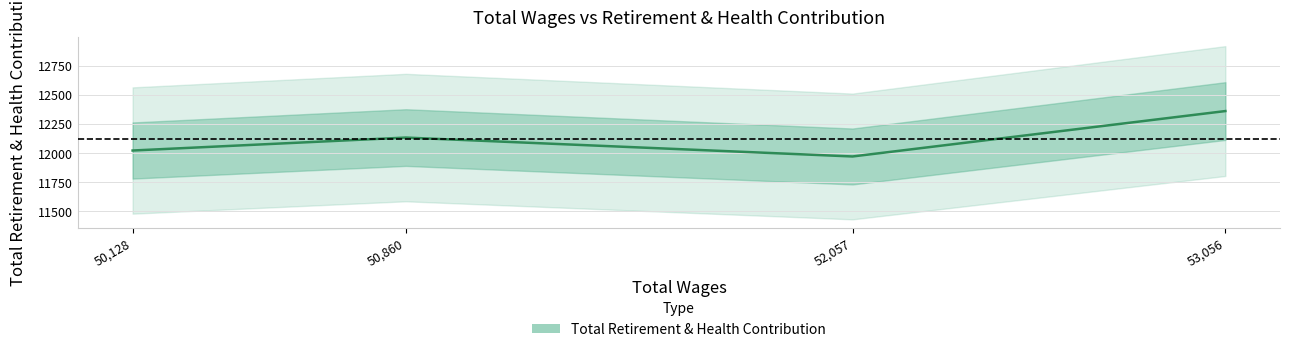

What is the sum of the values at 52,057 and 50,128?

23993